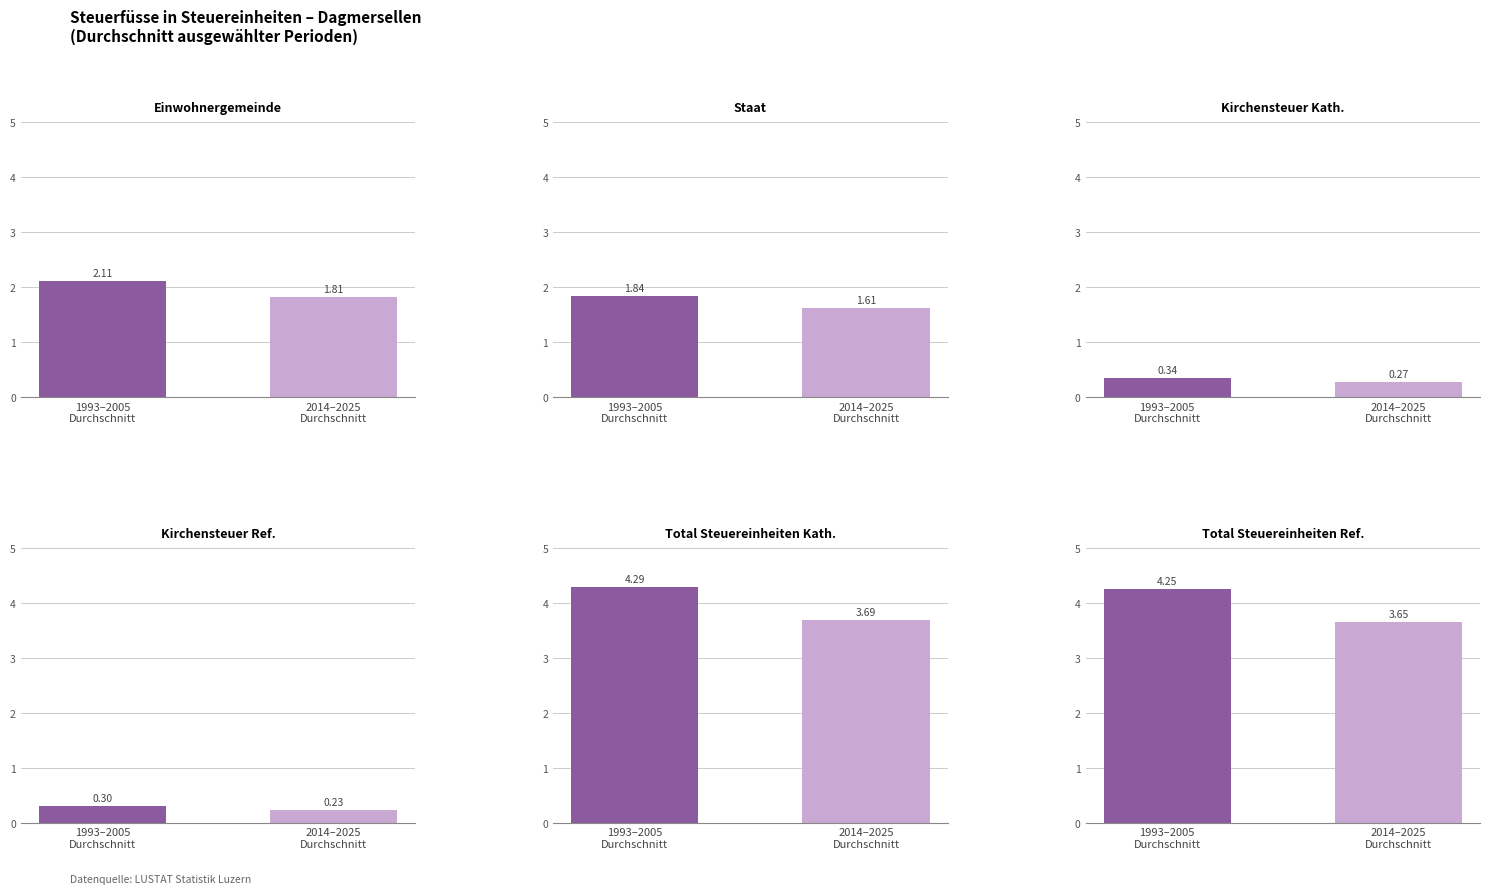

What is the difference between the maximum and minimum values in the Ref. series?

0.1